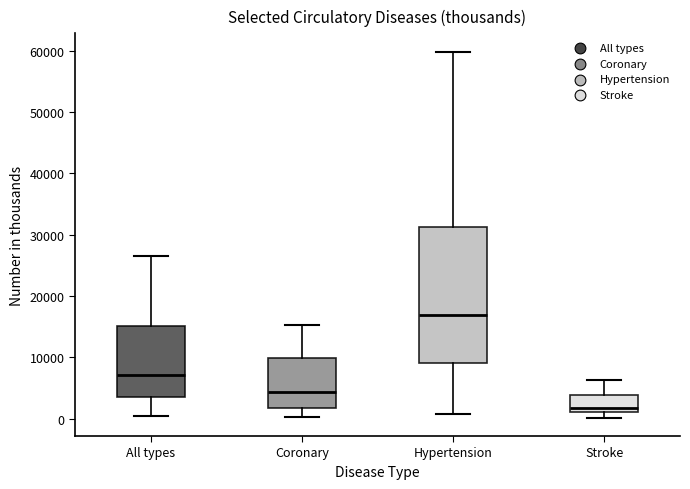

Which box has the lowest median line?

Stroke